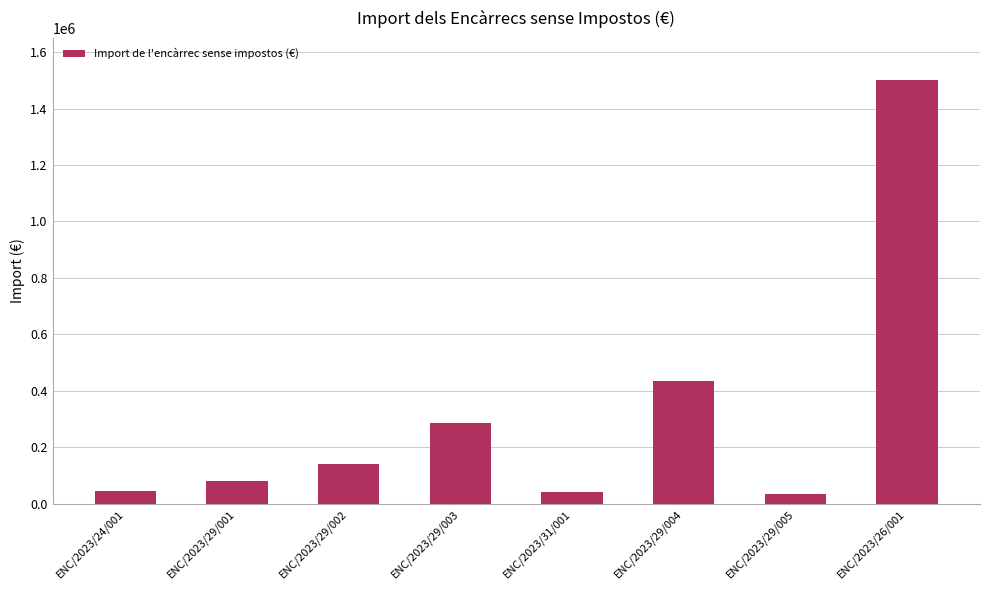

Between ENC/2023/29/005 and ENC/2023/29/004, which is larger?

ENC/2023/29/004